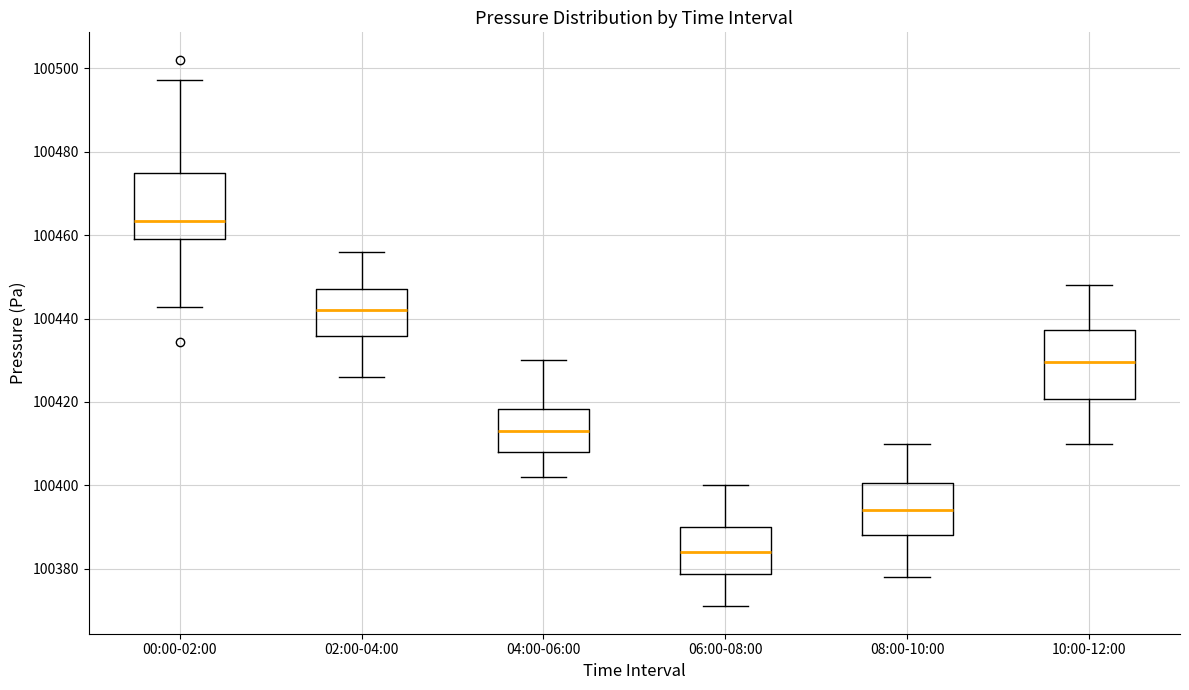

Where is the lower edge of the box for 04:00-06:00 on the y-axis? The values are not printed on the chart, so give them approximately, as read against the axis.

100408